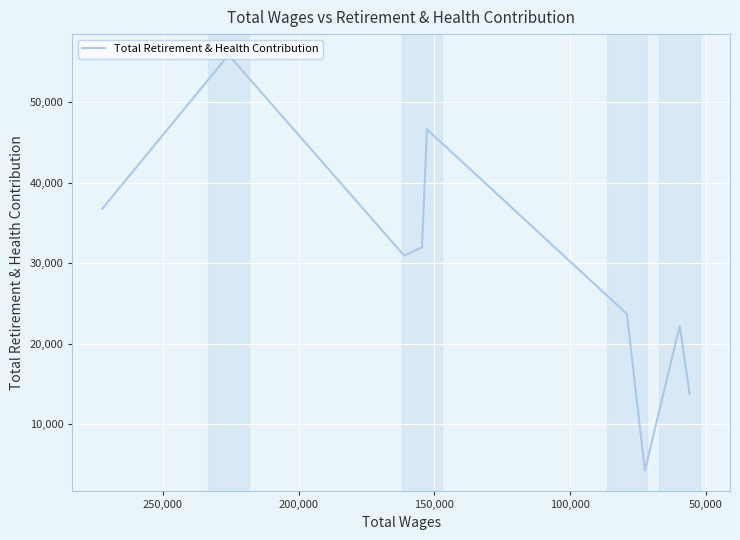

What is the greatest value displayed?

55911